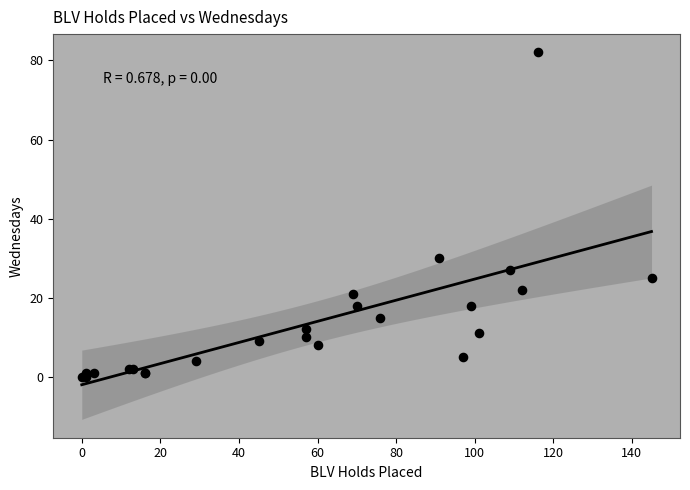

What Y value in the scatter plot is closest to 41?

30